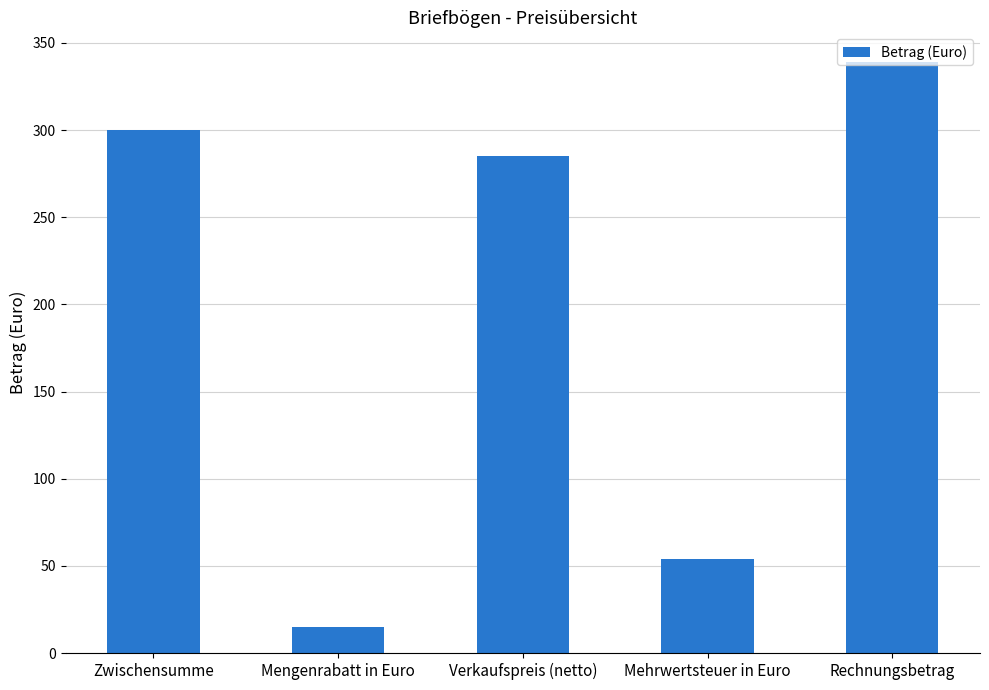

At which label does the data first exceed 285?

Zwischensumme